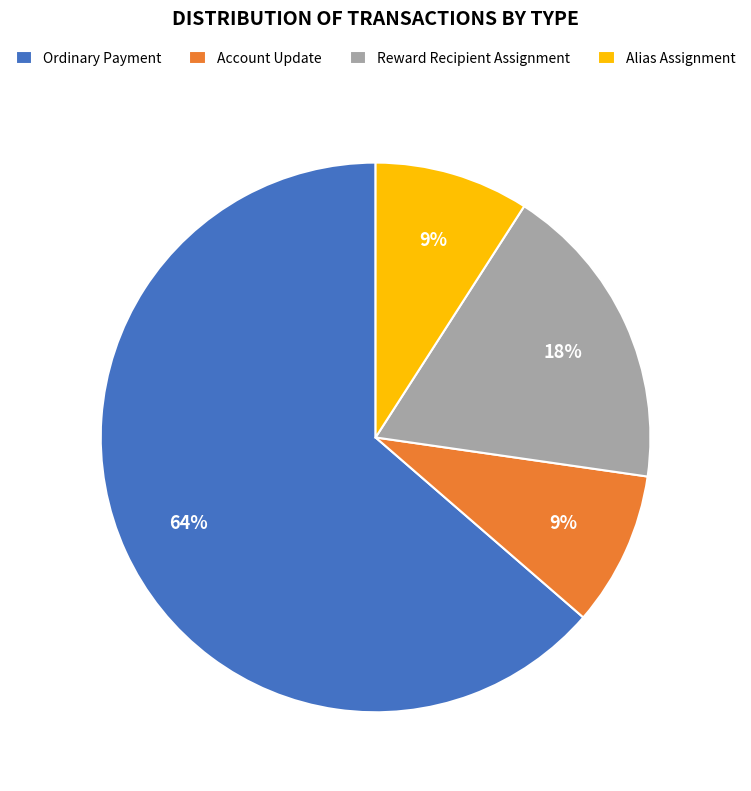

True or false: Account Update accounts for 9% of the total.

True